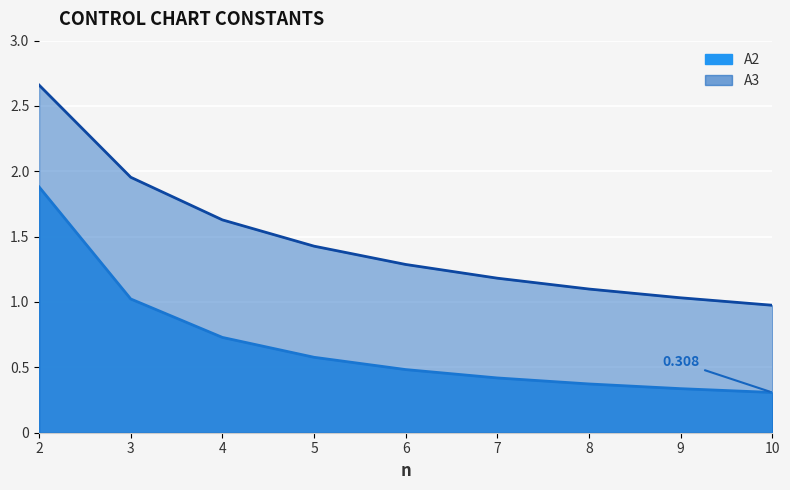

Reading left to right, what are all the values shown in this chart?

A2: 1.9	1.0	0.7	0.6	0.5	0.4	0.4	0.3	0.3
A3: 2.7	2.0	1.6	1.4	1.3	1.2	1.1	1.0	1.0